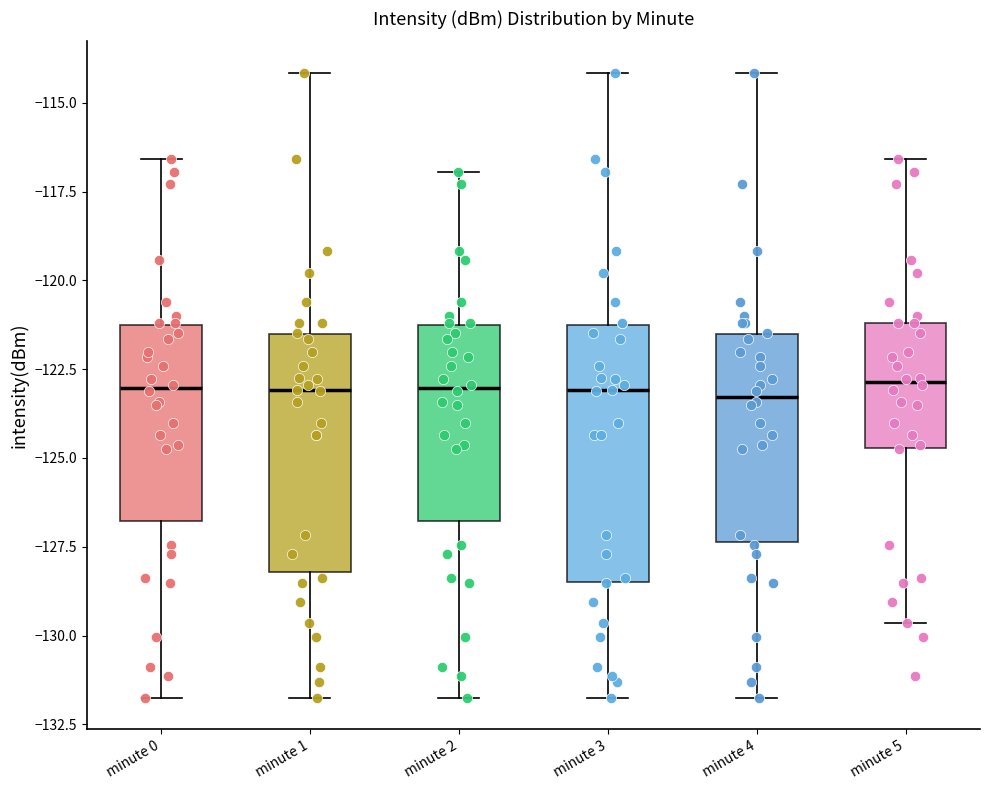

Reading left to right, transcribe this box plot: for each box, give where its median line is, the range the box spans, and where its two whiskers end, as read against the y-axis. The values are not printed on the chart, so give them approximately, as read against the axis.

minute 0: median -123.0, box -127.0 to -121.5, whiskers -132.0 to -116.5
minute 1: median -123.0, box -128.0 to -121.5, whiskers -132.0 to -114.0
minute 2: median -123.0, box -127.0 to -121.5, whiskers -132.0 to -117.0
minute 3: median -123.0, box -128.5 to -121.5, whiskers -132.0 to -114.0
minute 4: median -123.5, box -127.5 to -121.5, whiskers -132.0 to -114.0
minute 5: median -123.0, box -124.5 to -121.0, whiskers -129.5 to -116.5